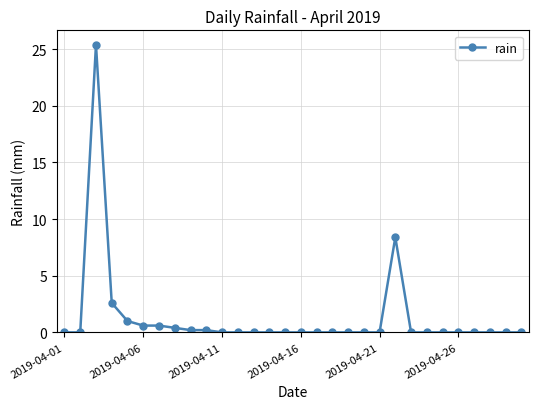

What is the difference between the maximum and minimum values?

25.4